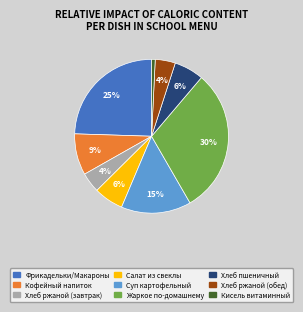

How many slices are in this pie chart?

9